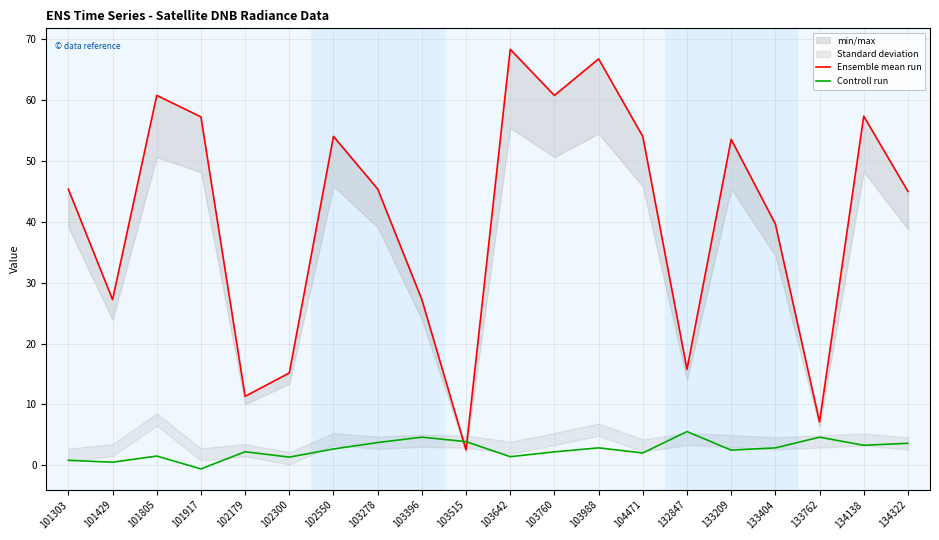

Reading left to right, what are all the values shown in this chart?

Ensemble mean run: 45.4	27.2	60.8	57.3	11.3	15.2	54.0	45.4	27.2	2.5	68.4	60.8	66.8	54.0	15.8	53.6	39.7	7.1	57.4	45.0
Controll run: 0.8	0.5	1.5	-0.6	2.2	1.3	2.7	3.7	4.6	3.9	1.4	2.2	2.9	2.0	5.5	2.5	2.9	4.6	3.3	3.6